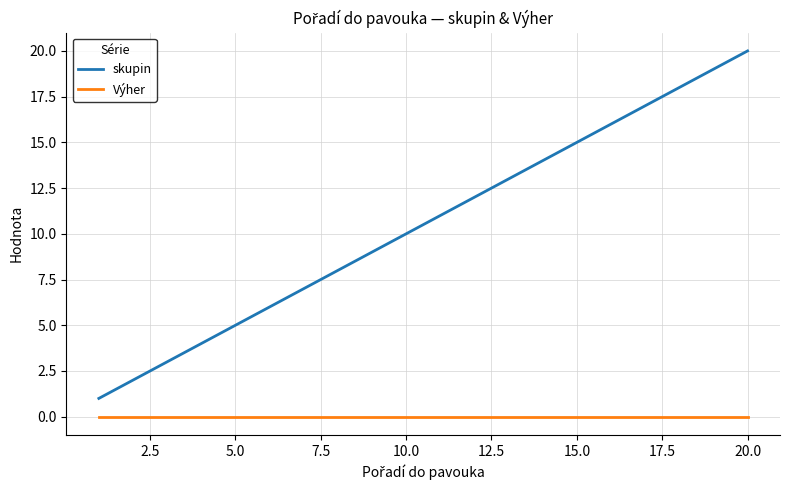

What is the greatest value displayed?

20